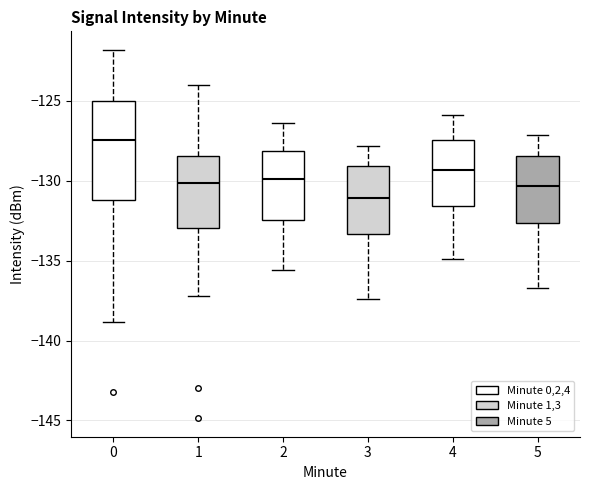

Reading left to right, read every box against the y-axis: the position of its median line, the range the box covers, and the ends of its whiskers. The values are not printed on the chart, so give them approximately, as read against the axis.

0: median -127.5, box -131.0 to -125.0, whiskers -139.0 to -122.0
1: median -130.0, box -133.0 to -128.5, whiskers -137.0 to -124.0
2: median -130.0, box -132.5 to -128.0, whiskers -135.5 to -126.5
3: median -131.0, box -133.5 to -129.0, whiskers -137.5 to -128.0
4: median -129.5, box -131.5 to -127.5, whiskers -135.0 to -126.0
5: median -130.5, box -132.5 to -128.5, whiskers -136.5 to -127.0